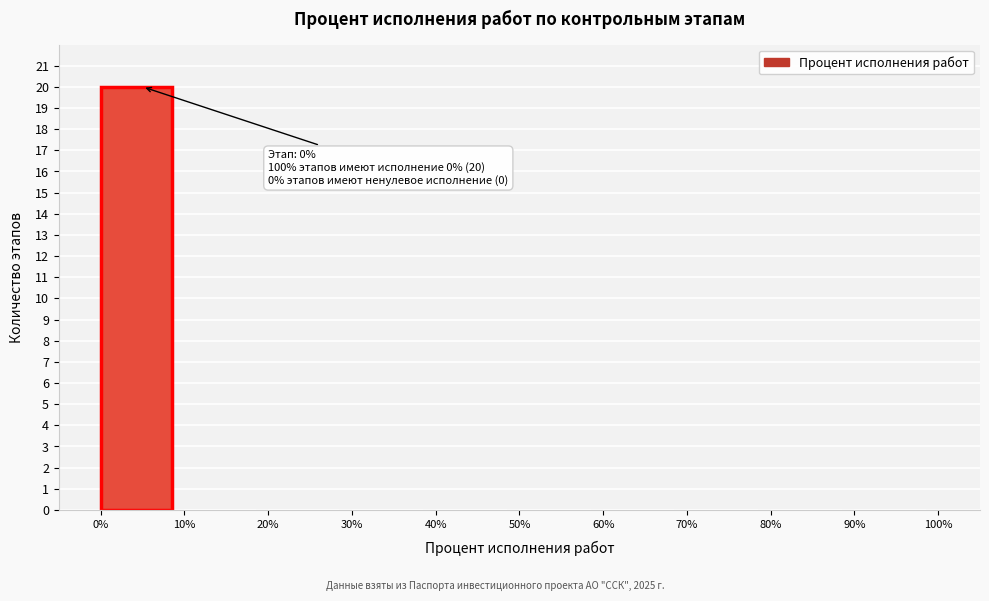

Which range on the x-axis has the tallest bar?

0% to 10%